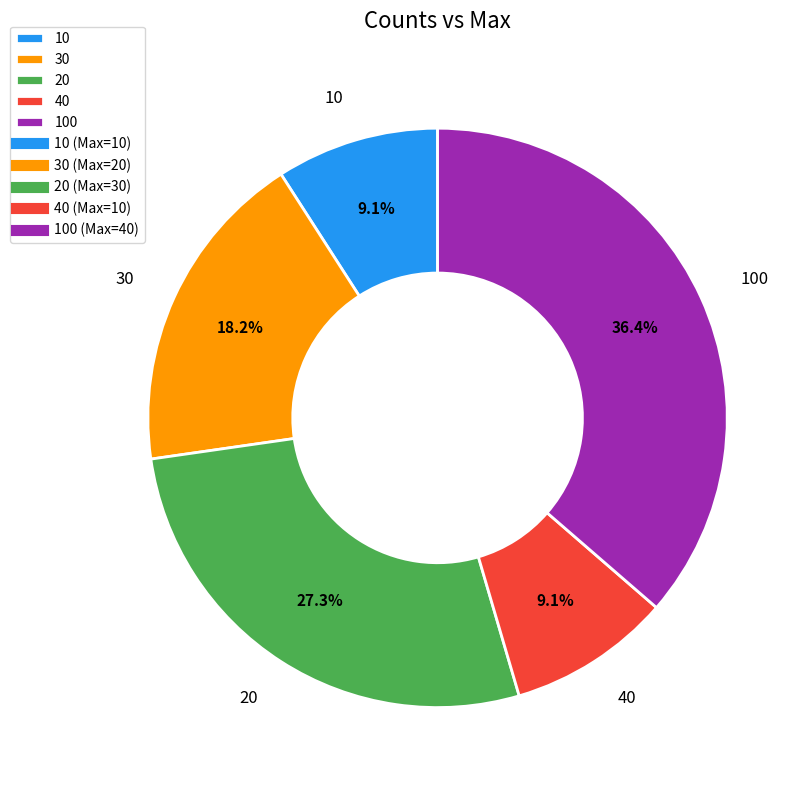

Is it true that 40 is 1% of the pie?

False